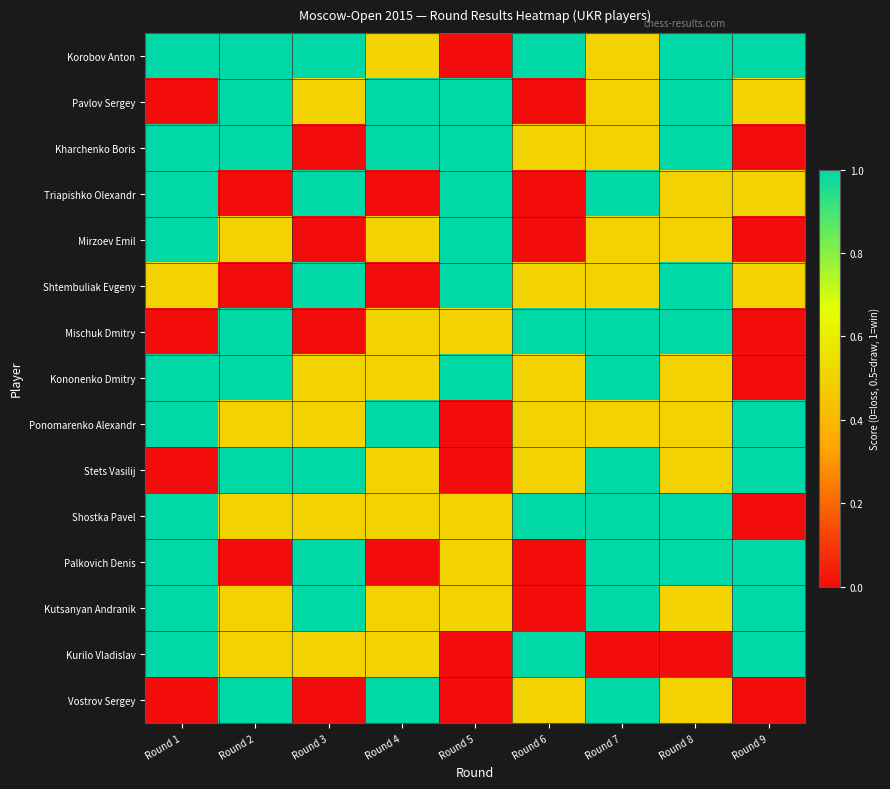

Count the number of data series in this chart.

15